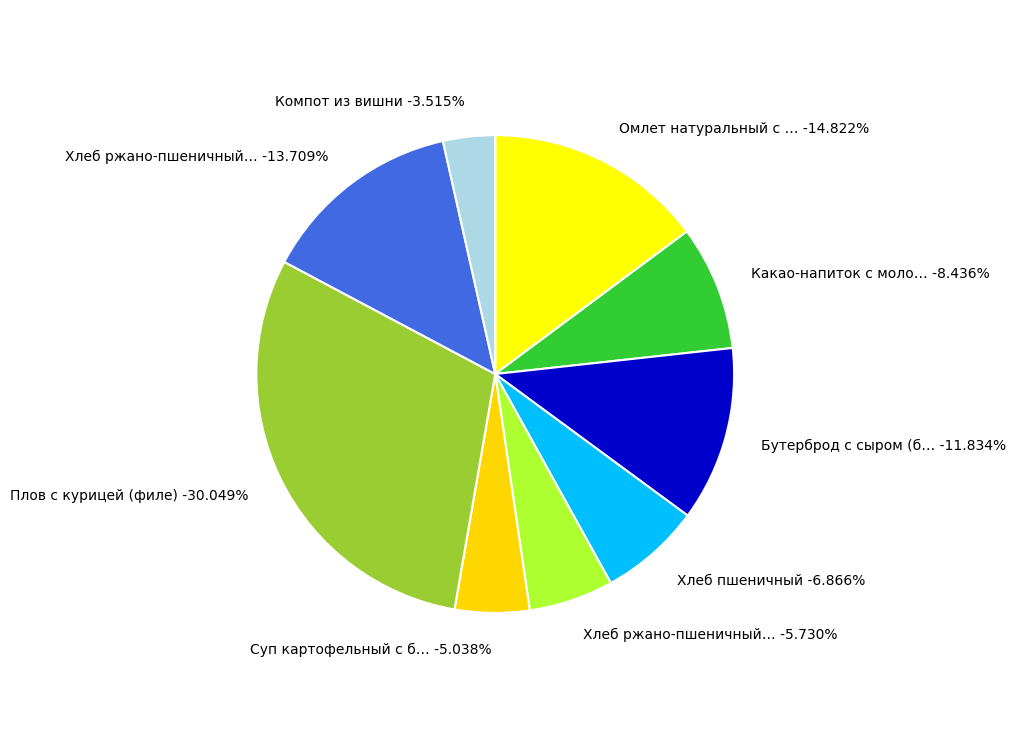

Is Бутерброд с сыром (багет) the majority of the pie?

No